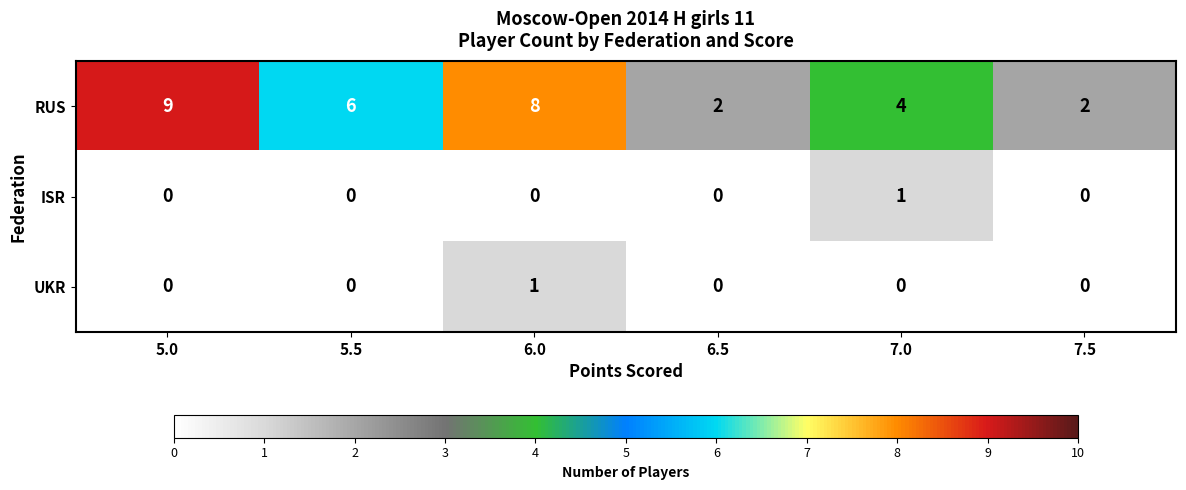

At how many categories does at least one series exceed 7?

2